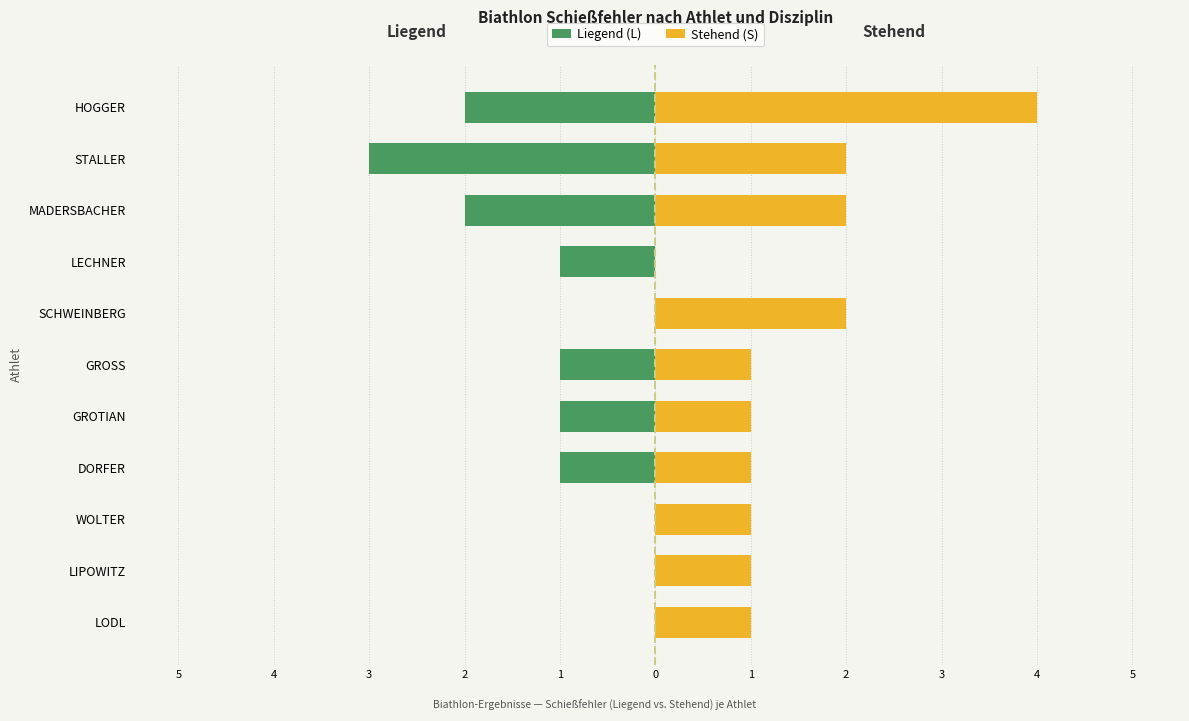

Are the bars horizontal?

Yes